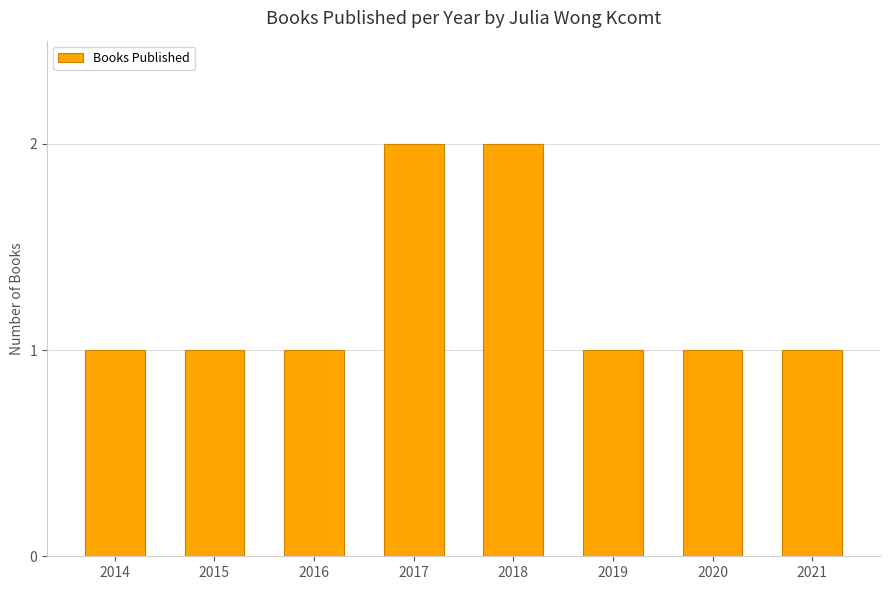

What is the difference between the second highest and minimum values?

1